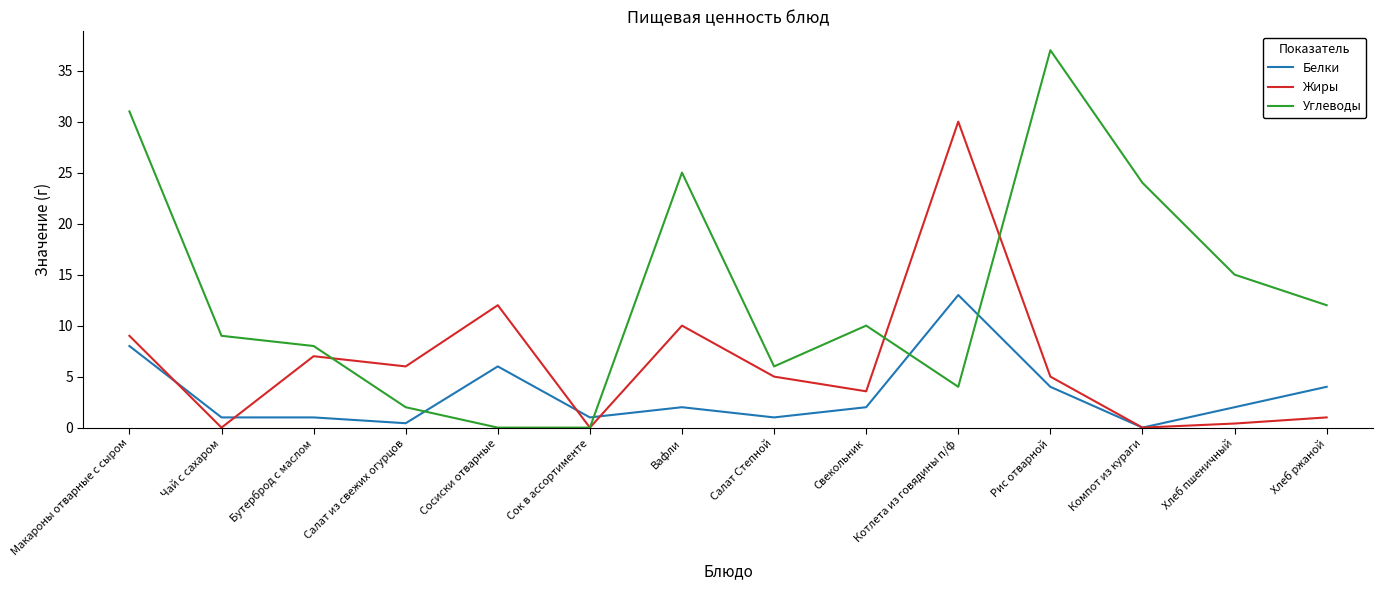

True or false: Белки has a value of 2.0 at Вафли.

True